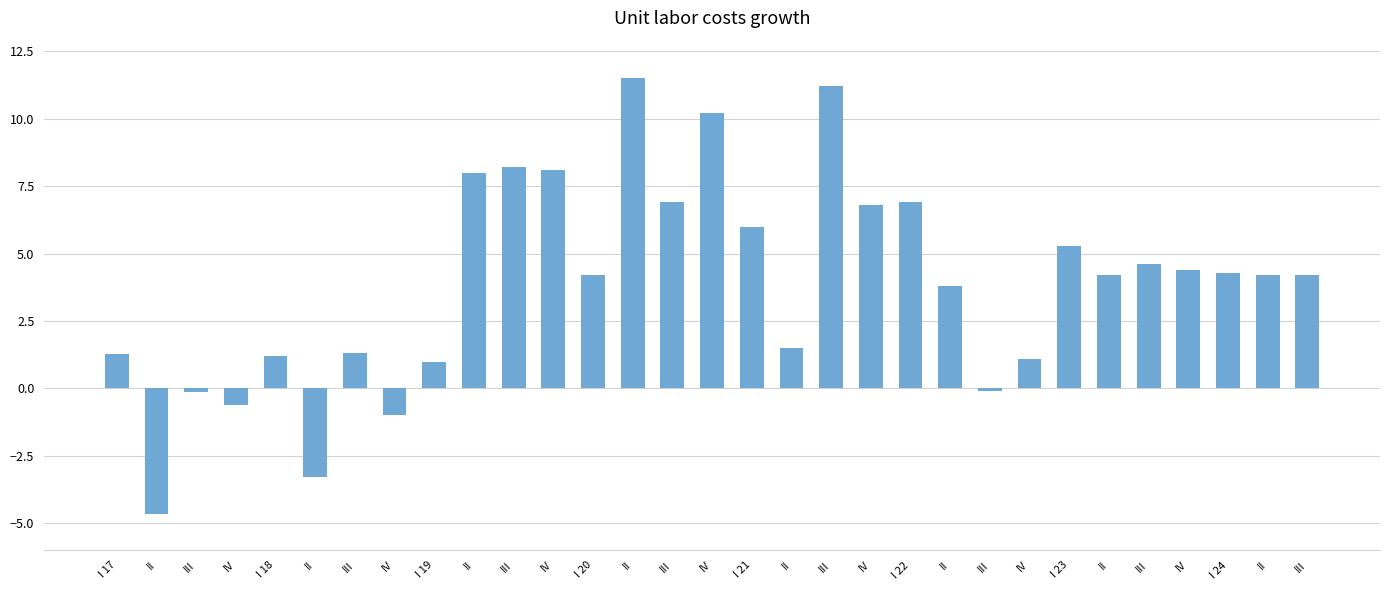

What is the value of the 7th bar from the left?

-0.1